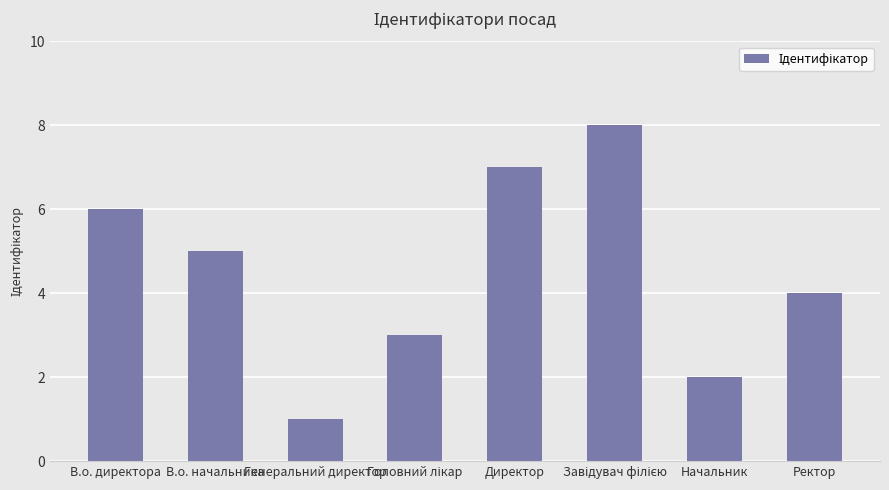

How many values are between 3 and 7?

5